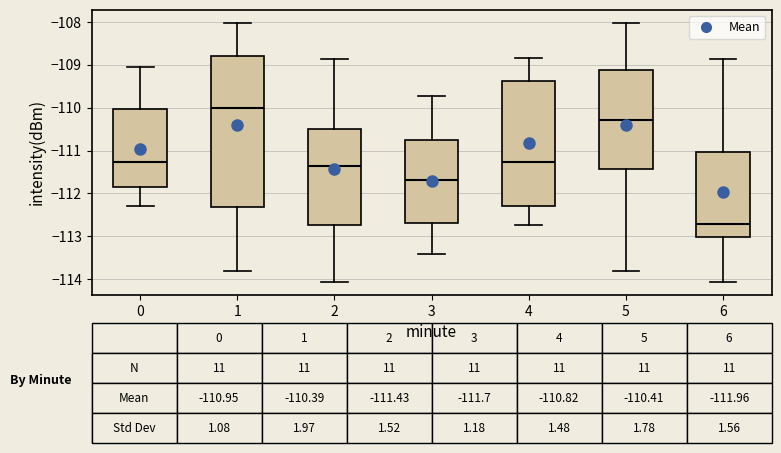

Which box is the tallest, from its lower edge to its upper edge?

1